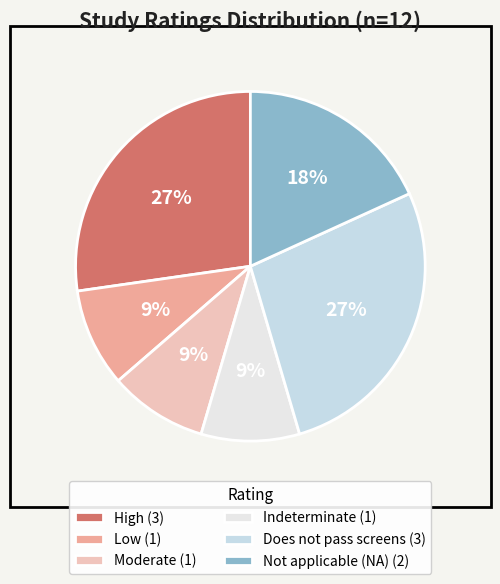

Count the number of slices in the pie.

6